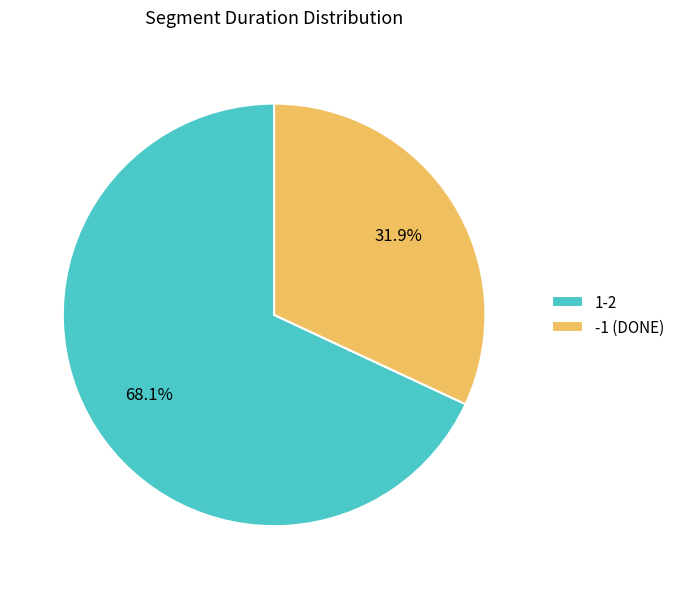

Is the sum of -1 (DONE) and 1-2 greater than half?

Yes